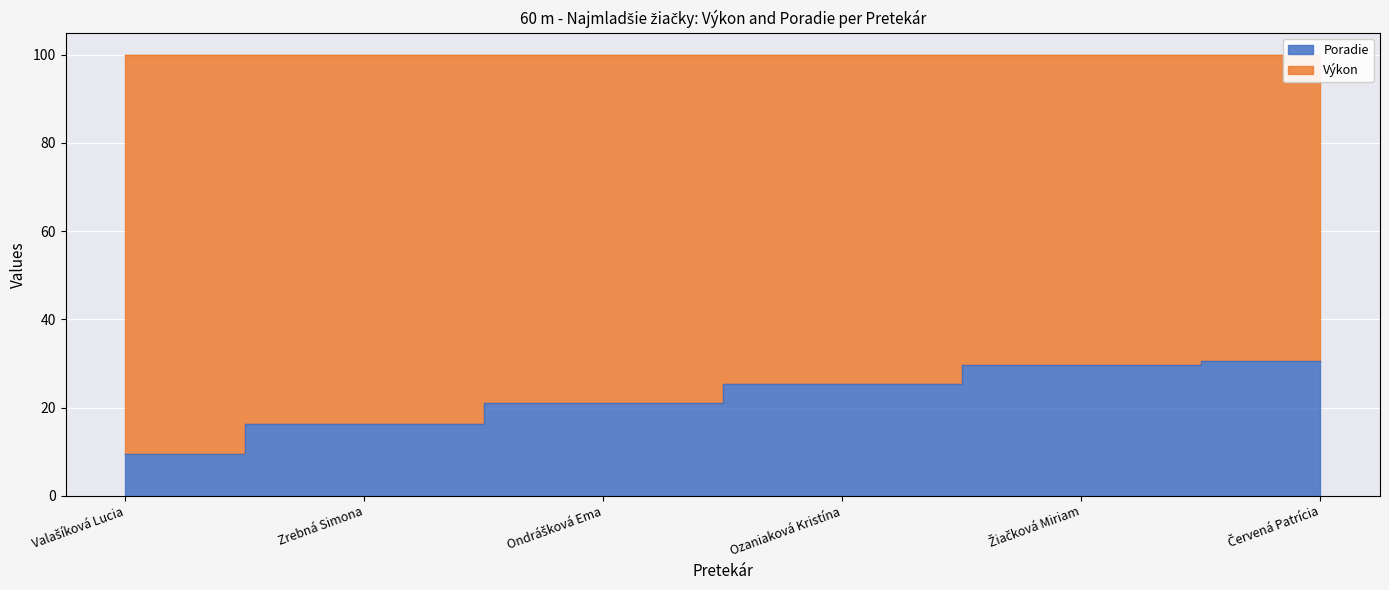

Rank the categories by value from highest to lowest.

Červená Patrícia, Žiačková Miriam, Ozaniaková Kristína, Ondrášková Ema, Zrebná Simona, Valašíková Lucia